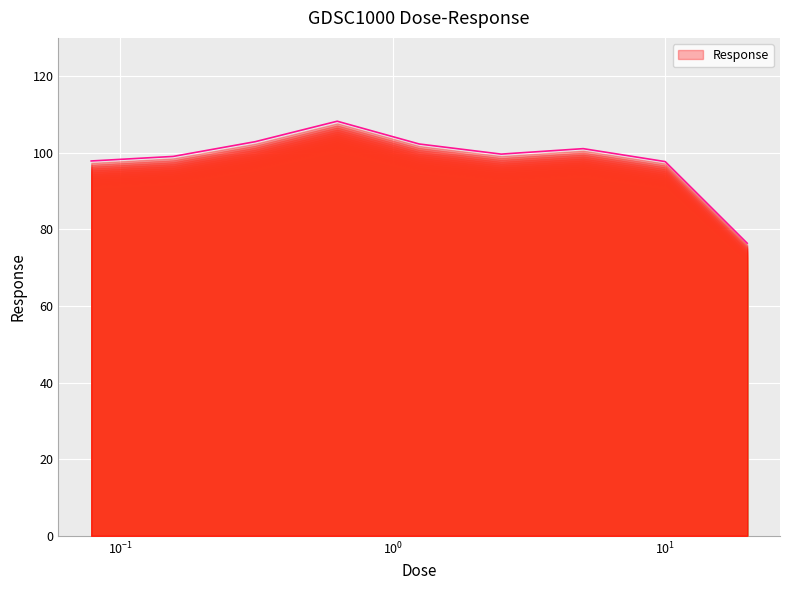

What is the difference between the maximum and minimum values?

31.8